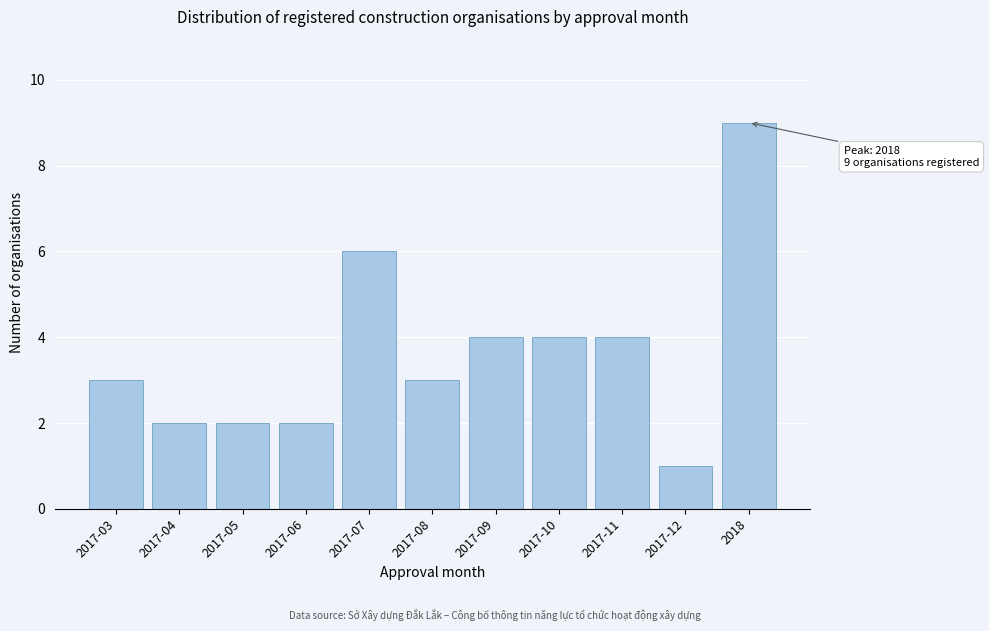

Reading left to right, extract all data points from this chart.

2017-03=3	2017-04=2	2017-05=2	2017-06=2	2017-07=6	2017-08=3	2017-09=4	2017-10=4	2017-11=4	2017-12=1	2018=9